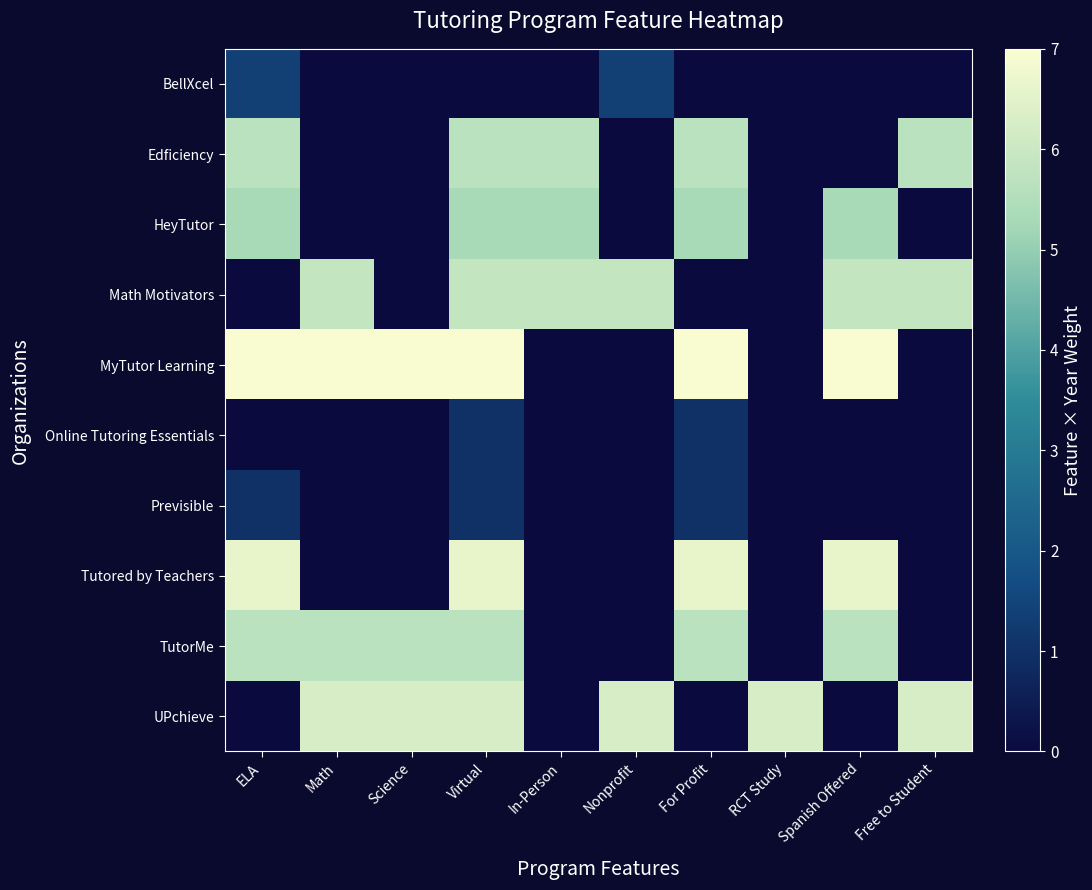

Reading right to left, extract all data points from this chart.

BellXcel: Free to Student=0.0	Spanish Offered=0.0	RCT Study=0.0	For Profit=0.0	Nonprofit=1.4	In-Person=0.0	Virtual=0.0	Science=0.0	Math=0.0	ELA=1.4
Edficiency: Free to Student=5.7	Spanish Offered=0.0	RCT Study=0.0	For Profit=5.7	Nonprofit=0.0	In-Person=5.7	Virtual=5.7	Science=0.0	Math=0.0	ELA=5.7
HeyTutor: Free to Student=0.0	Spanish Offered=5.3	RCT Study=0.0	For Profit=5.3	Nonprofit=0.0	In-Person=5.3	Virtual=5.3	Science=0.0	Math=0.0	ELA=5.3
Math Motivators: Free to Student=5.9	Spanish Offered=5.9	RCT Study=0.0	For Profit=0.0	Nonprofit=5.9	In-Person=5.9	Virtual=5.9	Science=0.0	Math=5.9	ELA=0.0
MyTutor Learning: Free to Student=0.0	Spanish Offered=7.0	RCT Study=0.0	For Profit=7.0	Nonprofit=0.0	In-Person=0.0	Virtual=7.0	Science=7.0	Math=7.0	ELA=7.0
Online Tutoring Essentials: Free to Student=0.0	Spanish Offered=0.0	RCT Study=0.0	For Profit=1.0	Nonprofit=0.0	In-Person=0.0	Virtual=1.0	Science=0.0	Math=0.0	ELA=0.0
Previsible: Free to Student=0.0	Spanish Offered=0.0	RCT Study=0.0	For Profit=1.0	Nonprofit=0.0	In-Person=0.0	Virtual=1.0	Science=0.0	Math=0.0	ELA=1.0
Tutored by Teachers: Free to Student=0.0	Spanish Offered=6.6	RCT Study=0.0	For Profit=6.6	Nonprofit=0.0	In-Person=0.0	Virtual=6.6	Science=0.0	Math=0.0	ELA=6.6
TutorMe: Free to Student=0.0	Spanish Offered=5.7	RCT Study=0.0	For Profit=5.7	Nonprofit=0.0	In-Person=0.0	Virtual=5.7	Science=5.7	Math=5.7	ELA=5.7
UPchieve: Free to Student=6.2	Spanish Offered=0.0	RCT Study=6.2	For Profit=0.0	Nonprofit=6.2	In-Person=0.0	Virtual=6.2	Science=6.2	Math=6.2	ELA=0.0